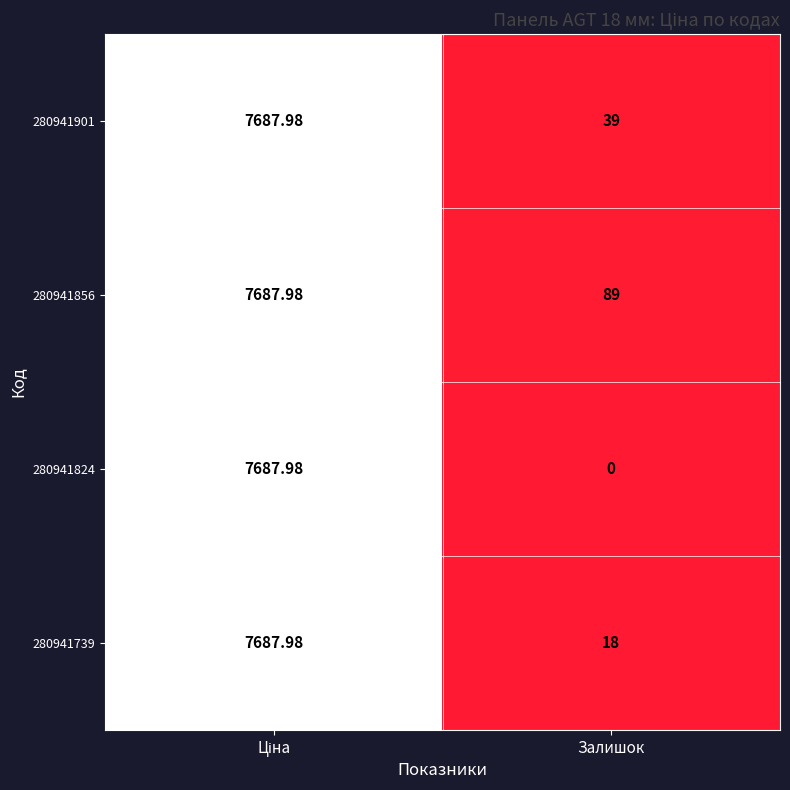

Rank the series by their average value, from highest to lowest.

280941856, 280941901, 280941739, 280941824